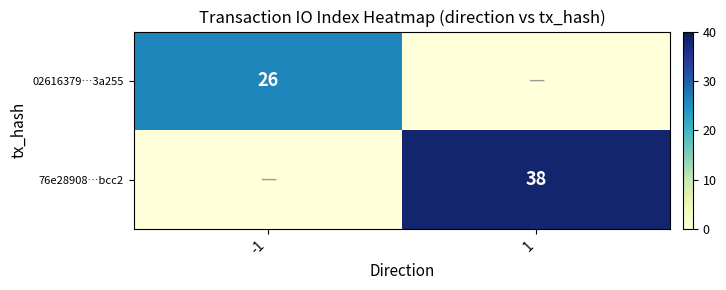

The value of 02616379…3a255 at -1 is 26. True or false?

True